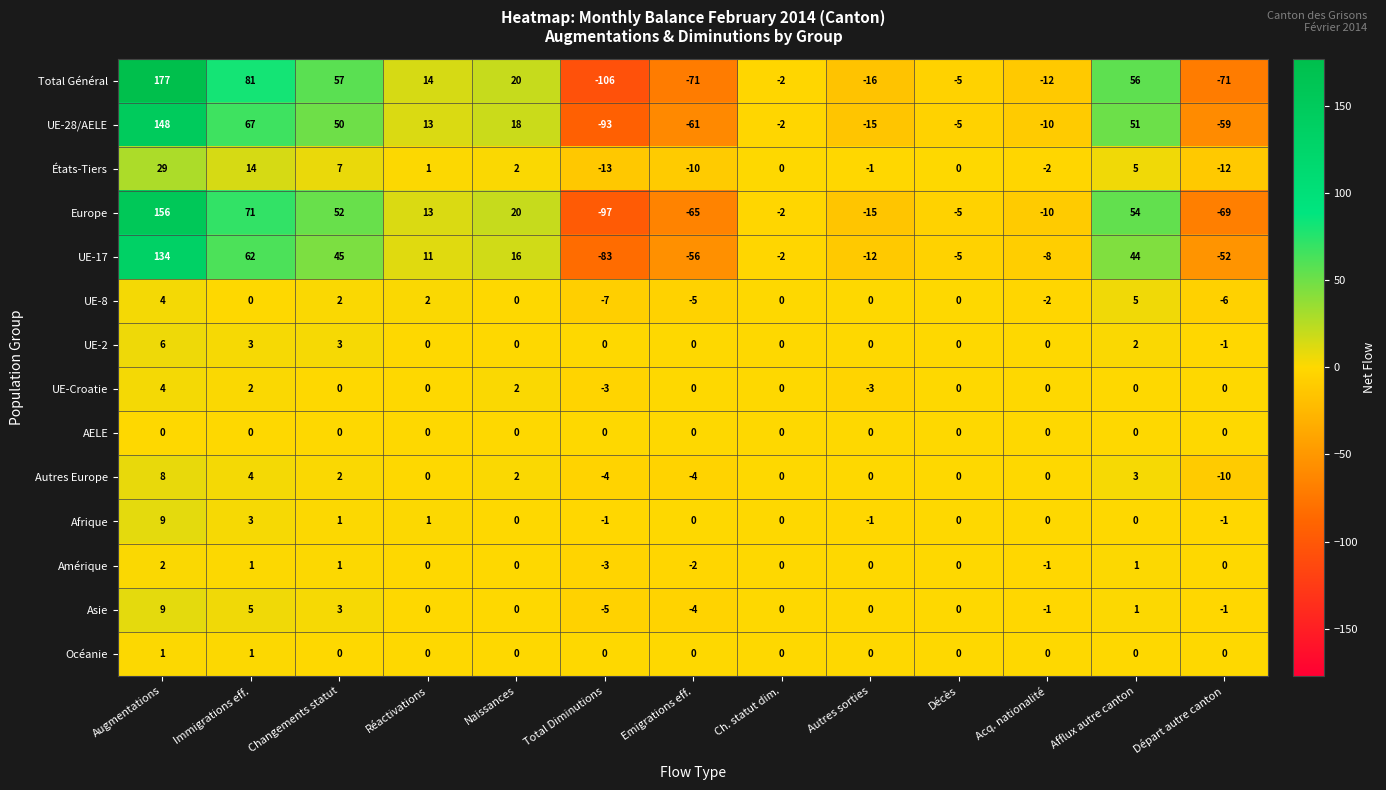

Is it true that Asie equals 12 at Augmentations?

False